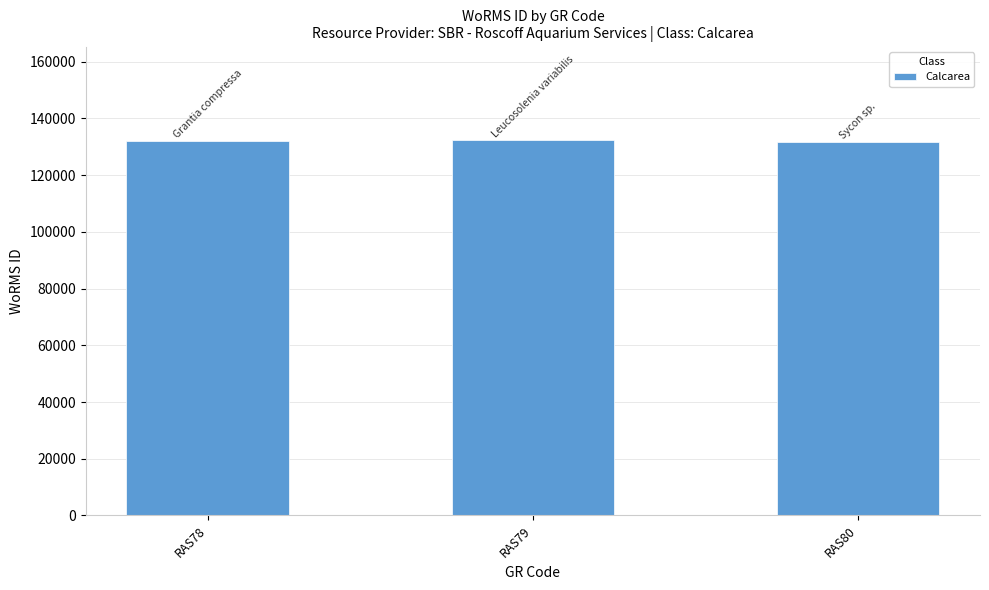

Does the chart contain stacked bars?

No